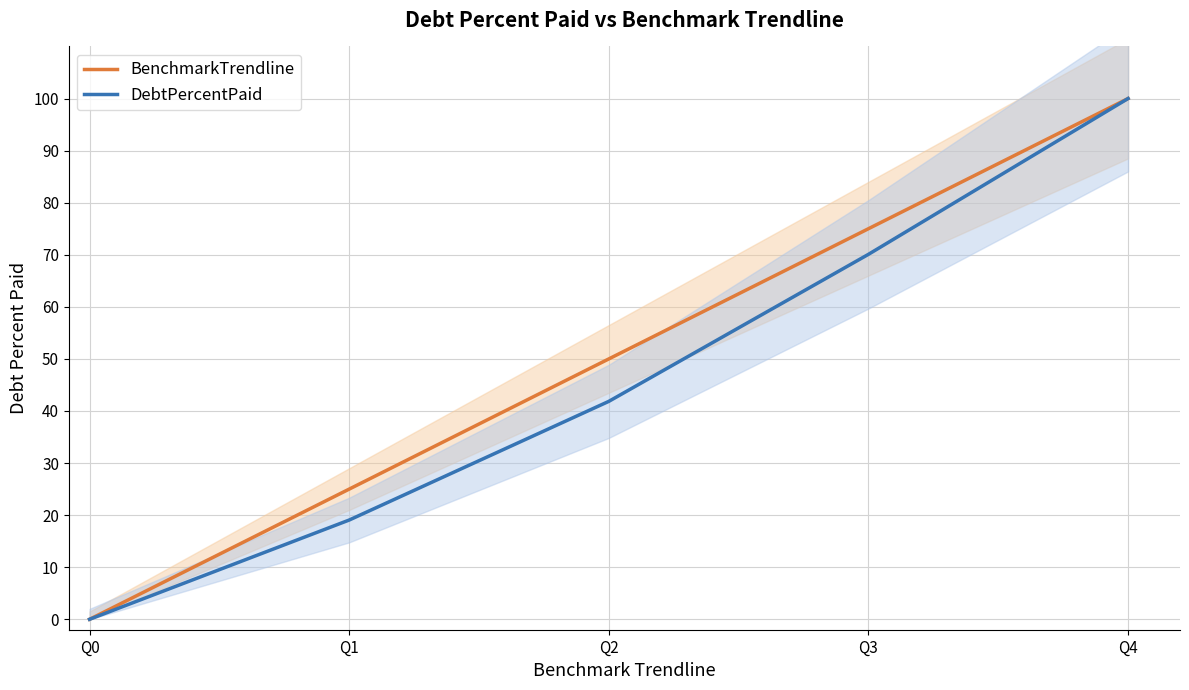

True or false: DebtPercentPaid has a value of 26.3 at Q3.

False